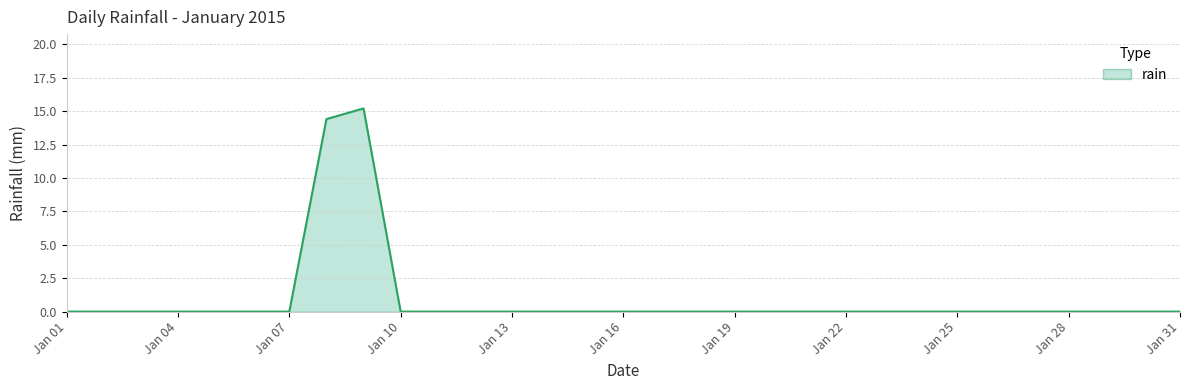

What is the greatest value displayed?

15.2